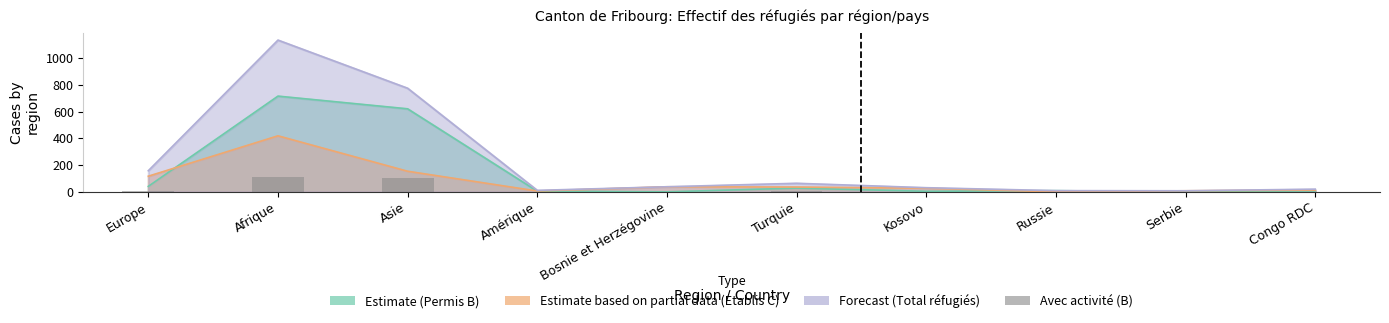

Reading left to right, transcribe all the data shown in this chart.

5	111	105	0	0	4	1	0	0	0